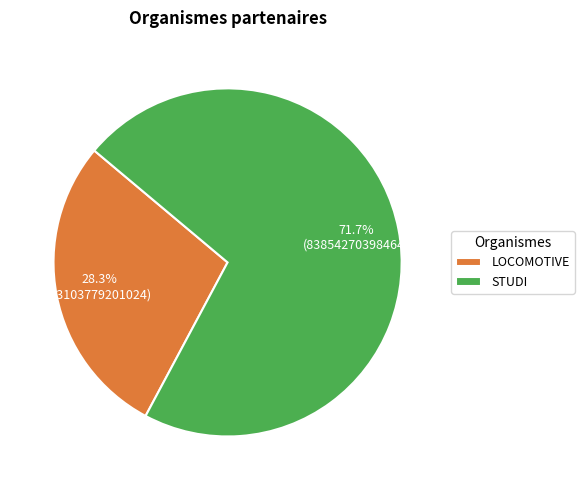

To the nearest percent, what portion does STUDI represent?

72%